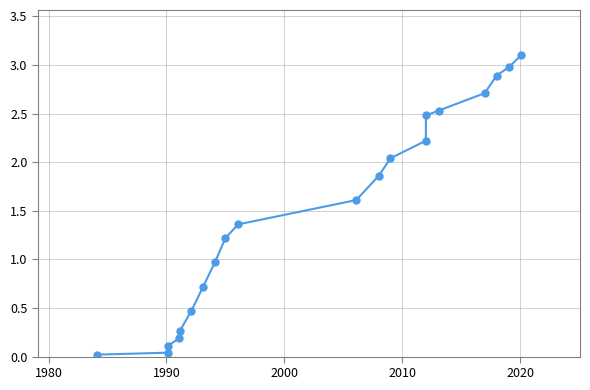

What is the sum of all values?

29.8